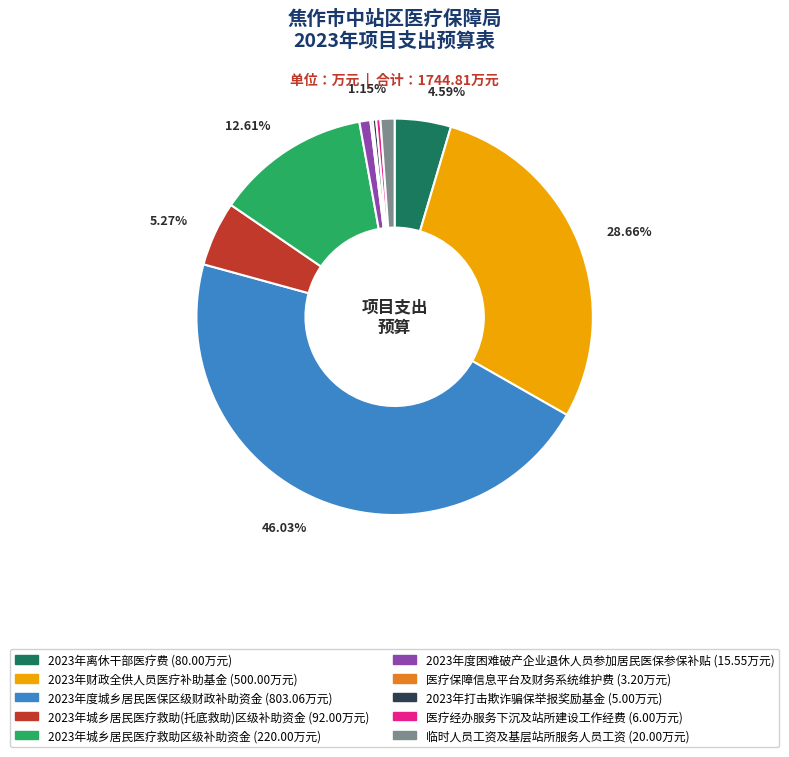

Which has a higher value, 2023年城乡居民医疗救助(托底救助)区级补助资金 or 2023年打击欺诈骗保举报奖励基金?

2023年城乡居民医疗救助(托底救助)区级补助资金